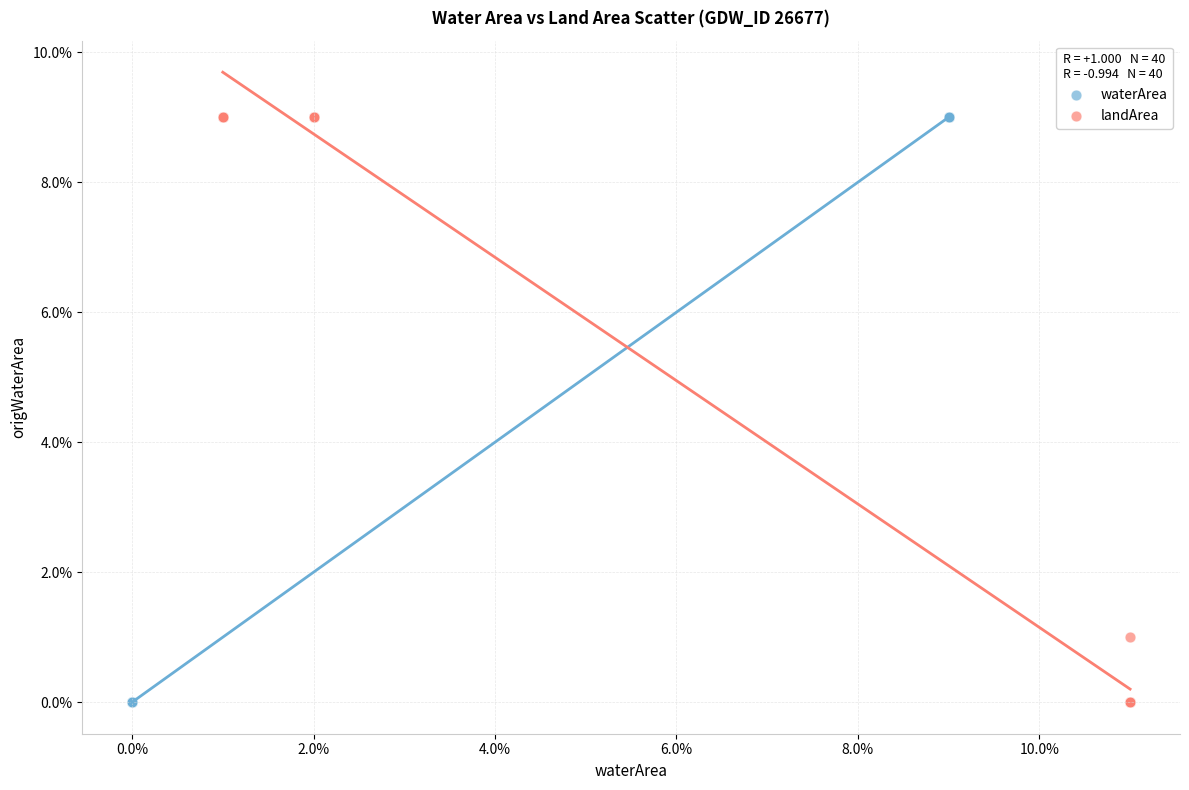

What are all the series names shown in the legend?

waterArea, landArea